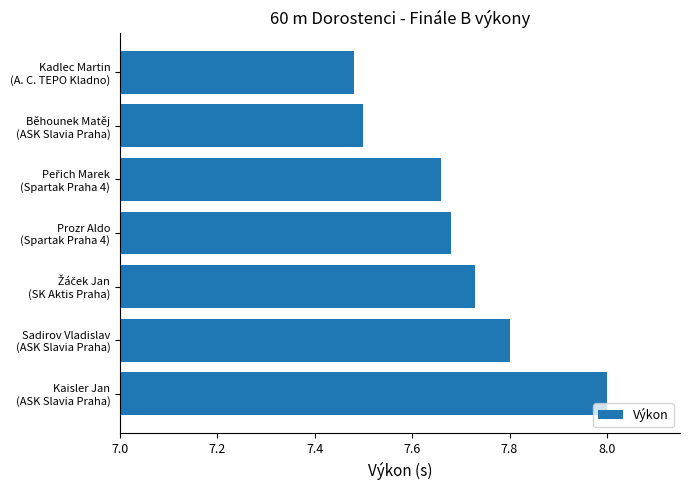

How many bars are there in total?

7